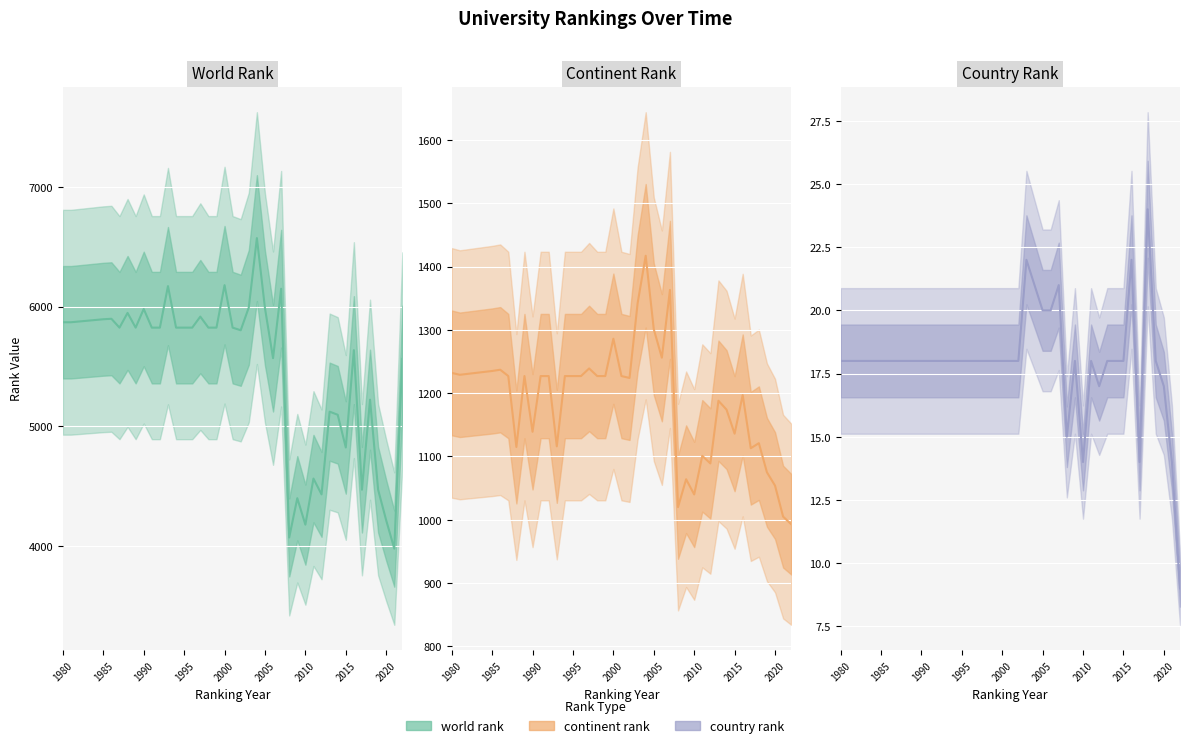

What is the difference between the maximum and second lowest values in the world rank series?

2501